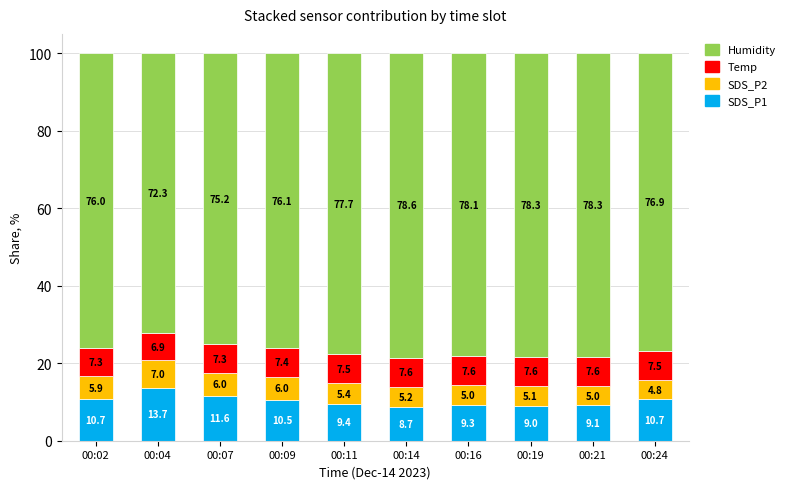

What is the total value across all series at 00:04?

100.0